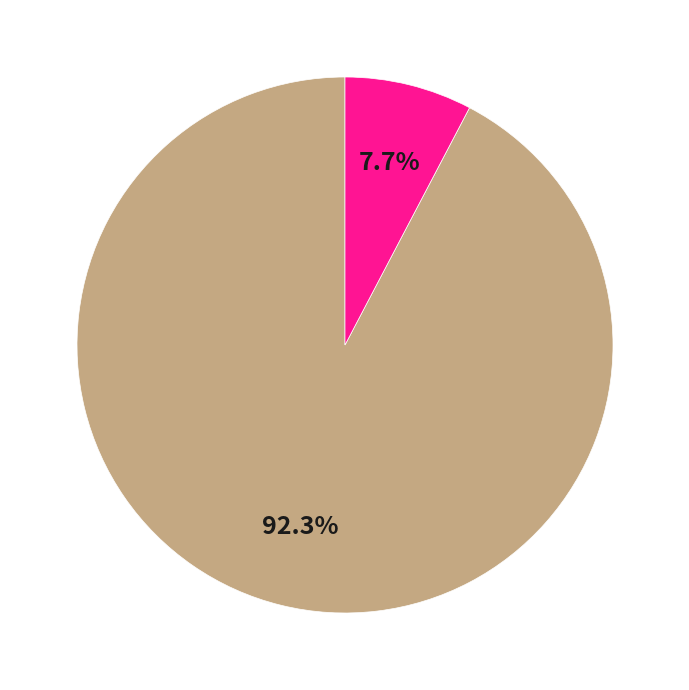

Is there a majority slice in this chart?

Yes